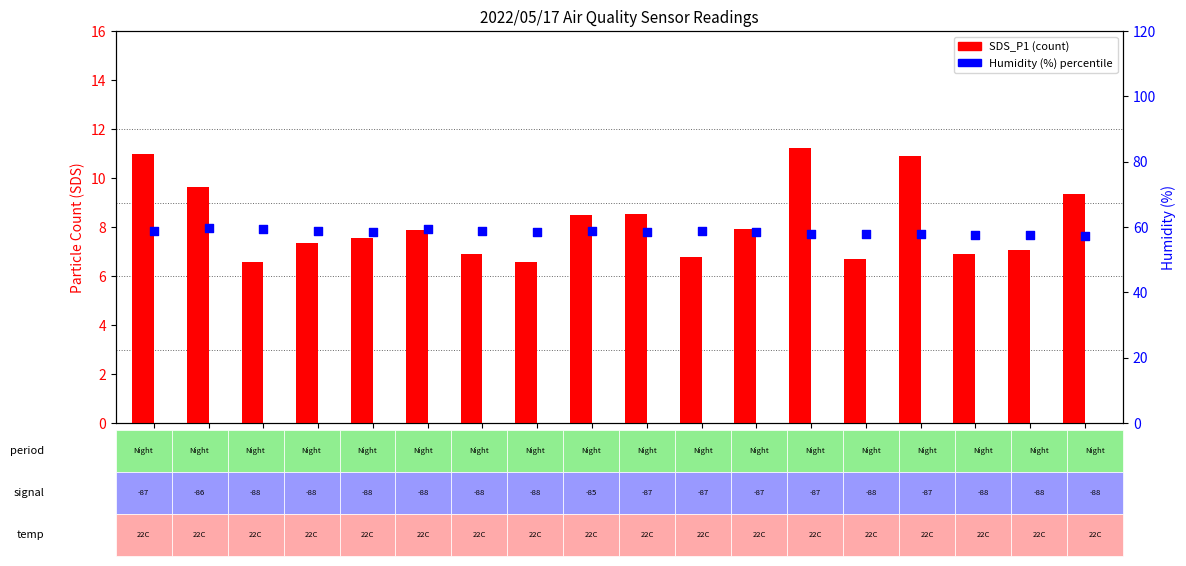

What are all the series names shown in the legend?

SDS_P1, Humidity (%)